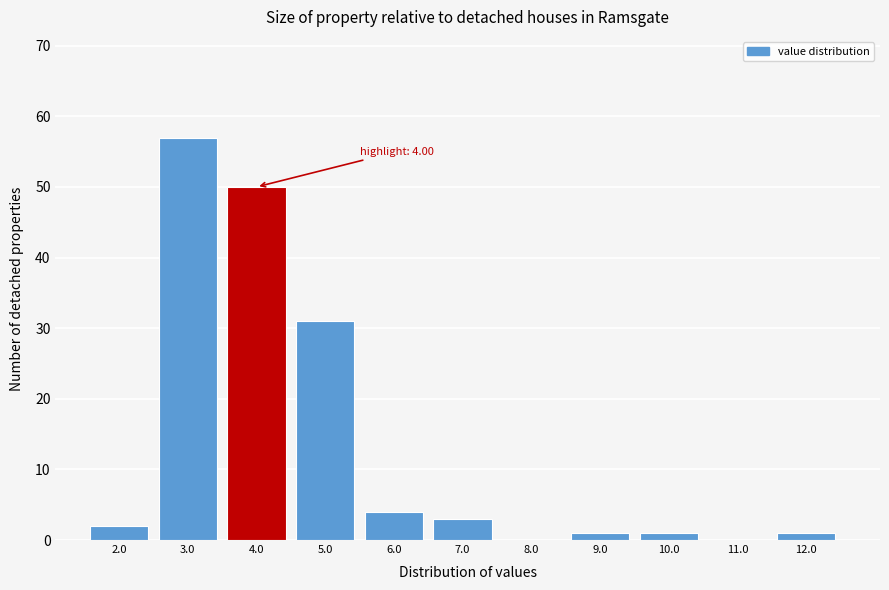

Reading right to left, list all the values displayed in this chart.

12.0=1	11.0=0	10.0=1	9.0=1	8.0=0	7.0=3	6.0=4	5.0=31	4.0=50	3.0=57	2.0=2